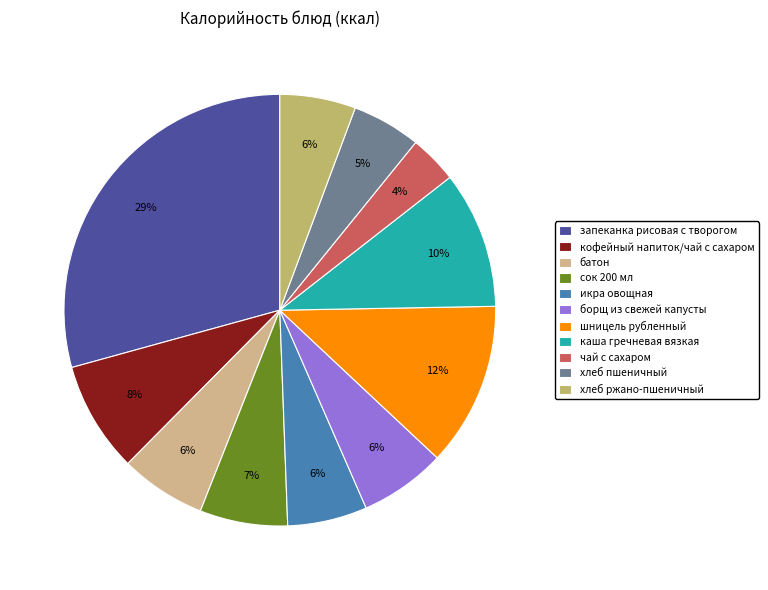

To the nearest percent, what is the average slice percentage?

9%